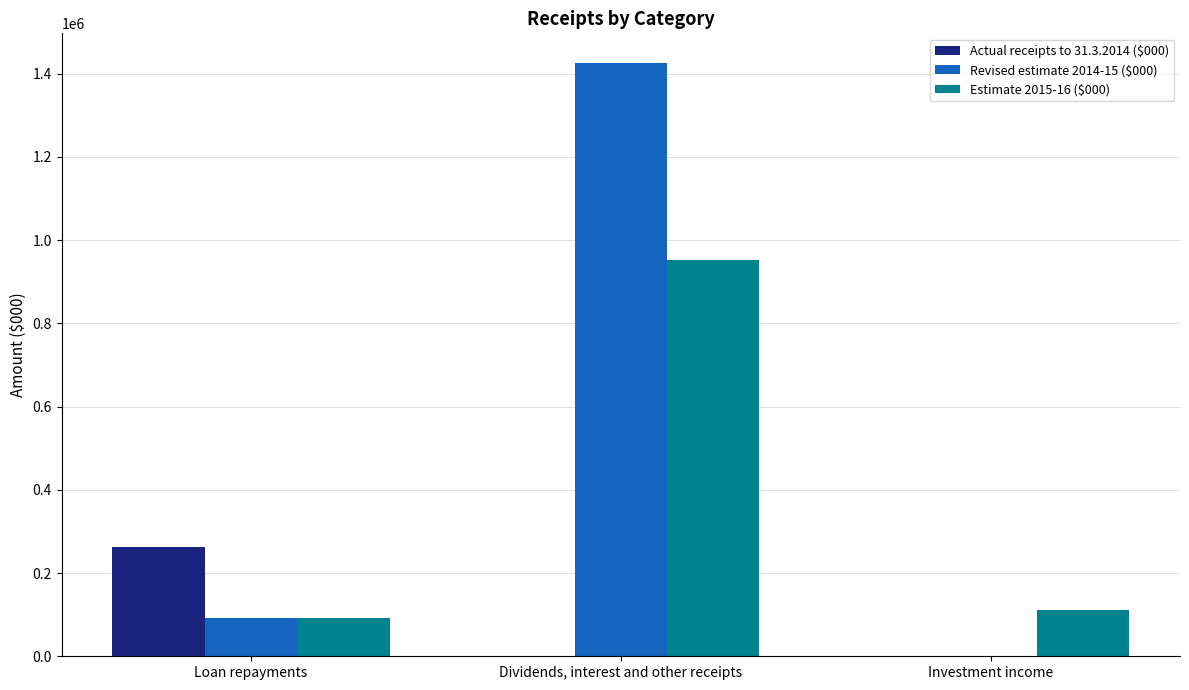

What is the approximate value of Estimate 2015-16 ($000) at Dividends, interest and other receipts?

952278